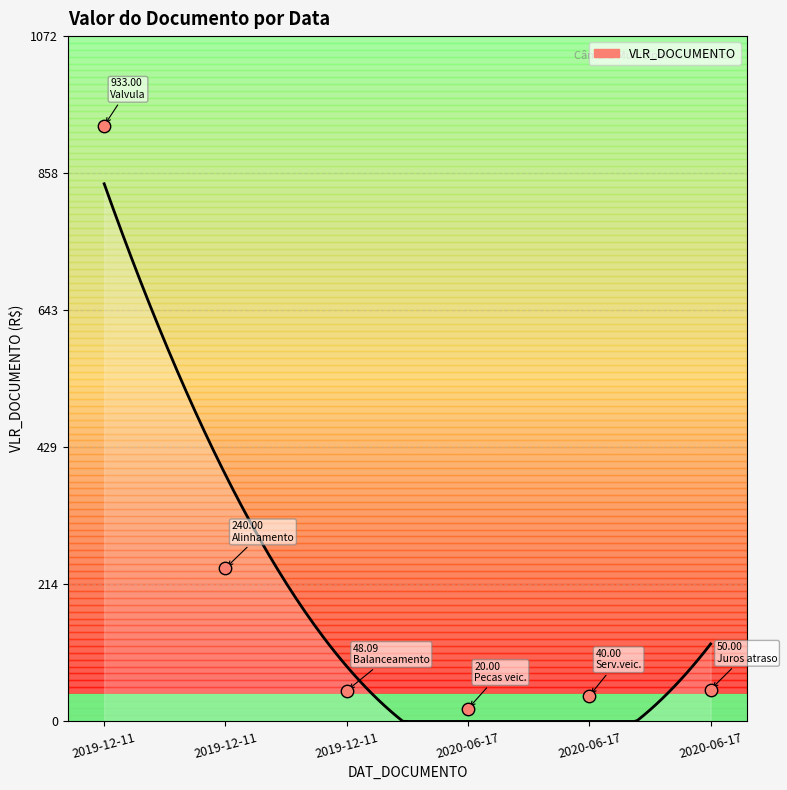

Between 2019-12-11 and 2019-12-11, which is larger?

2019-12-11